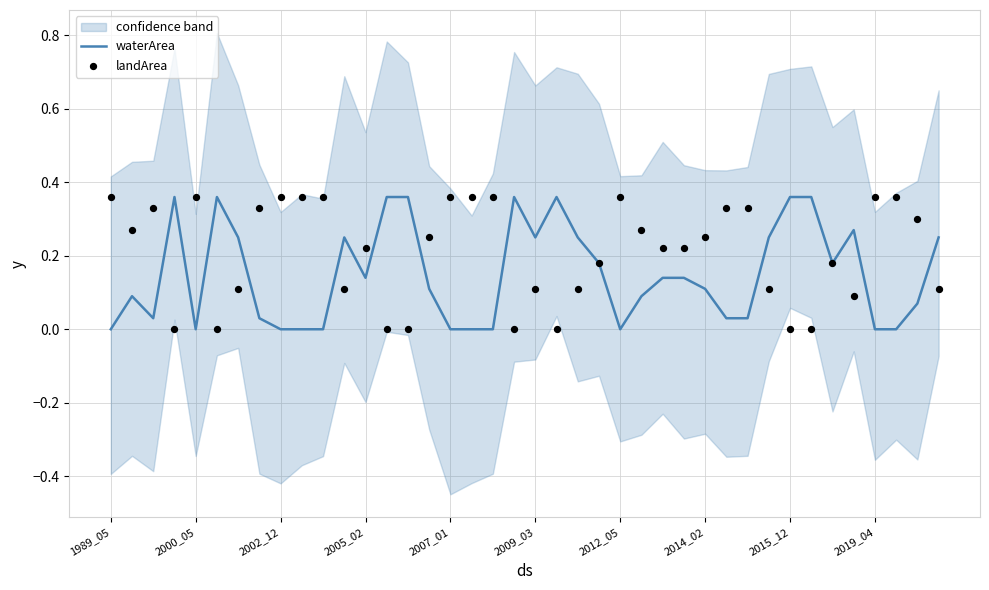

Which series has the widest spread of Y values?

waterArea